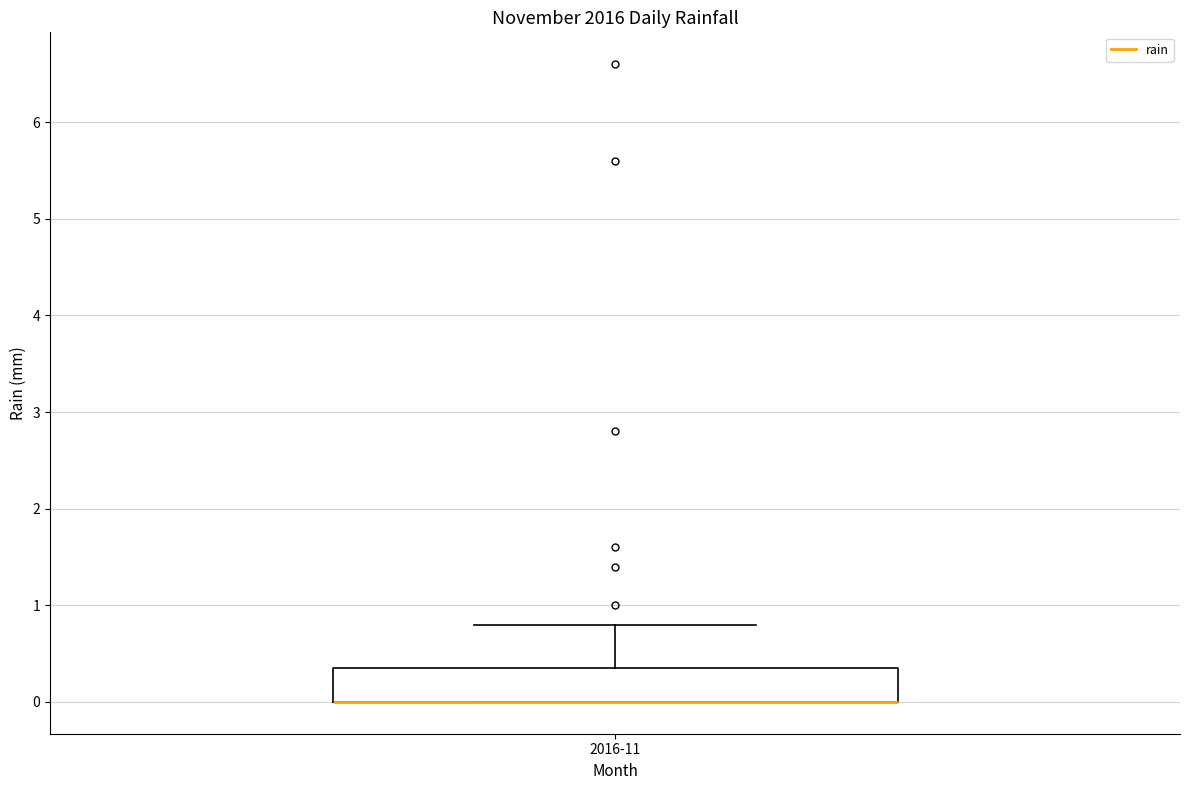

Transcribe this box plot: give where the median line is, the range the box spans, and where the two whiskers end, as read against the y-axis. The values are not printed on the chart, so give them approximately, as read against the axis.

median 0.0 (drawn on the box's lower edge), box 0.0 to 0.4, whiskers 0.0 to 0.8